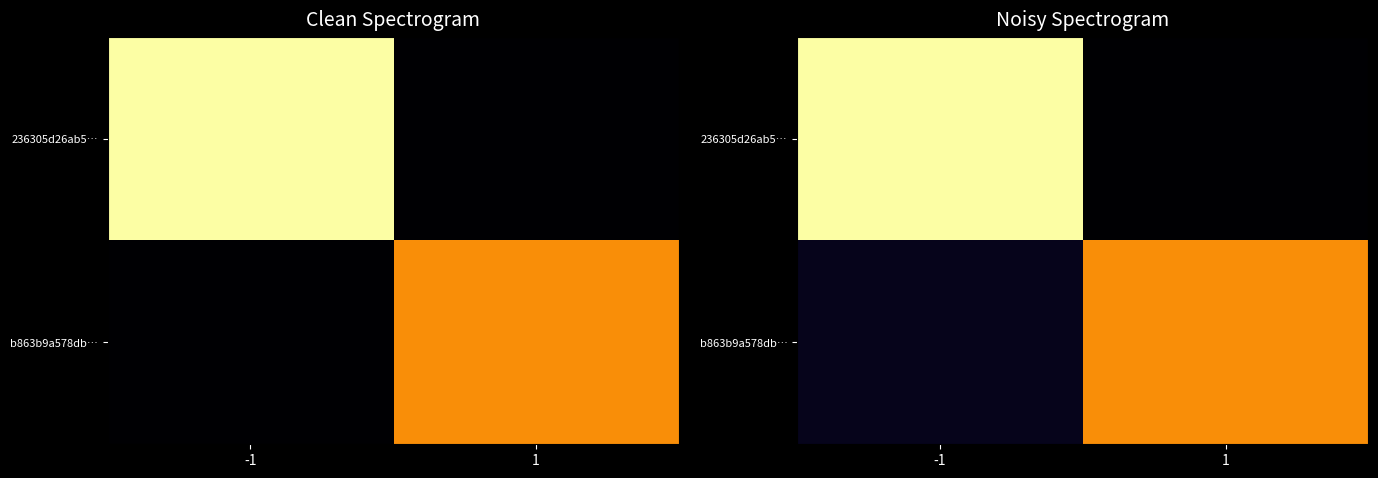

Rank the series by their average value, from lowest to highest.

b863b9a578db…, 236305d26ab5…